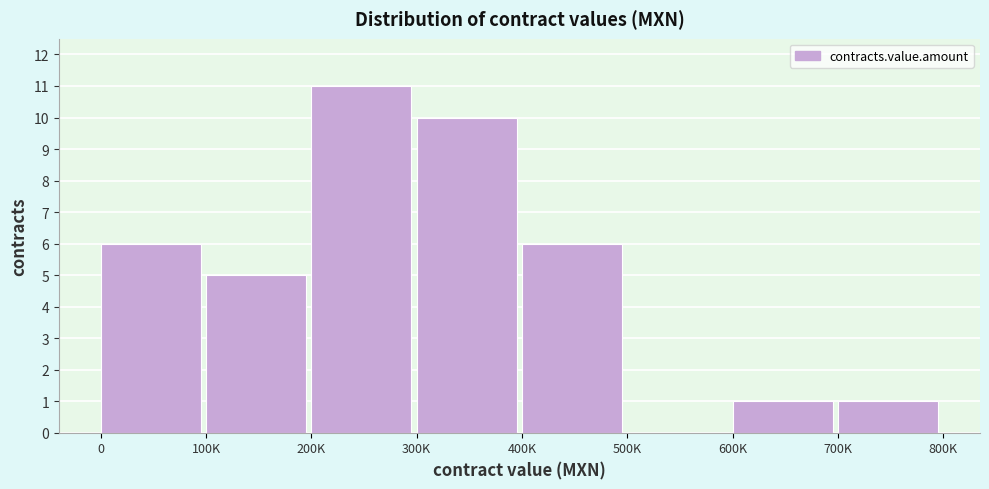

Reading left to right, what are all the values shown in this chart?

0=6	100K=5	200K=11	300K=10	400K=6	500K=0	600K=1	700K=1